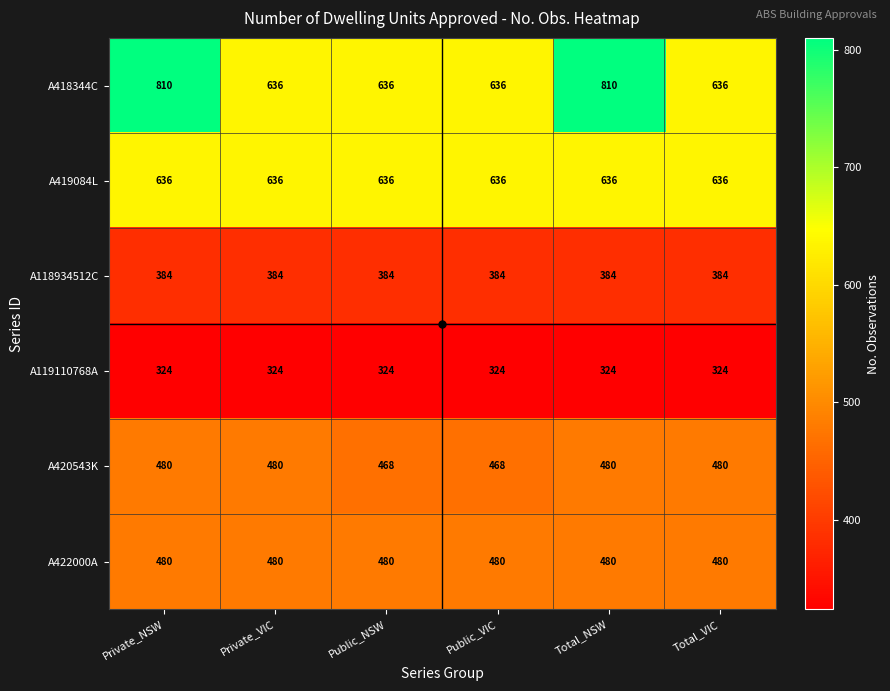

Between Private_NSW and Total_VIC, which series saw the biggest shift?

A418344C